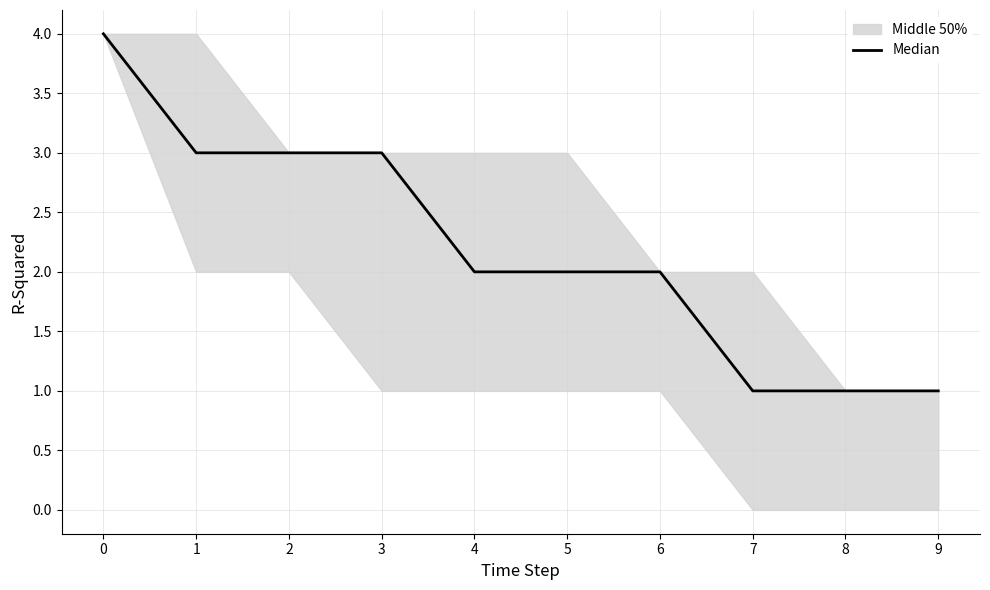

Does the chart have visible grid lines?

Yes